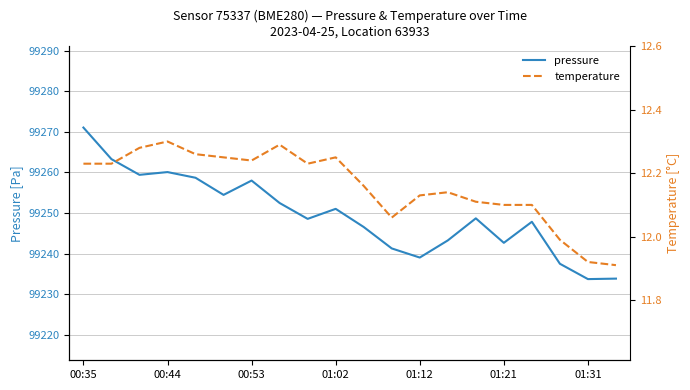

What is the value of the temperature point at the 10th from the left?

12.2